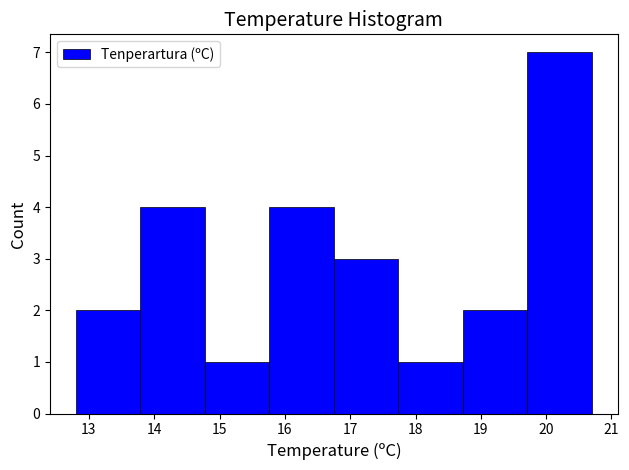

Reading left to right, transcribe this chart: for each bar, give the range it covers on the x-axis and its height. Neither the bar edges nor the heights are printed on the chart, so give them approximately, as read against the axes.

12.8 to 13.8: 2
13.8 to 14.8: 4
14.8 to 15.8: 1
15.8 to 16.8: 4
16.8 to 17.7: 3
17.7 to 18.7: 1
18.7 to 19.7: 2
19.7 to 20.7: 7